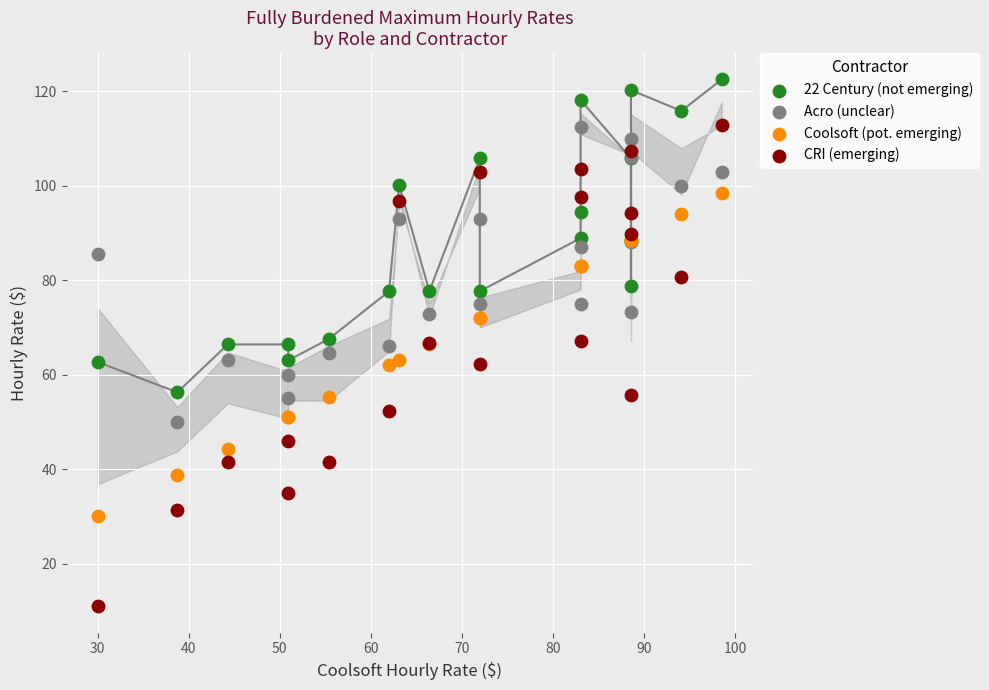

Which series has the largest Y range (max minus min)?

CRI (emerging)